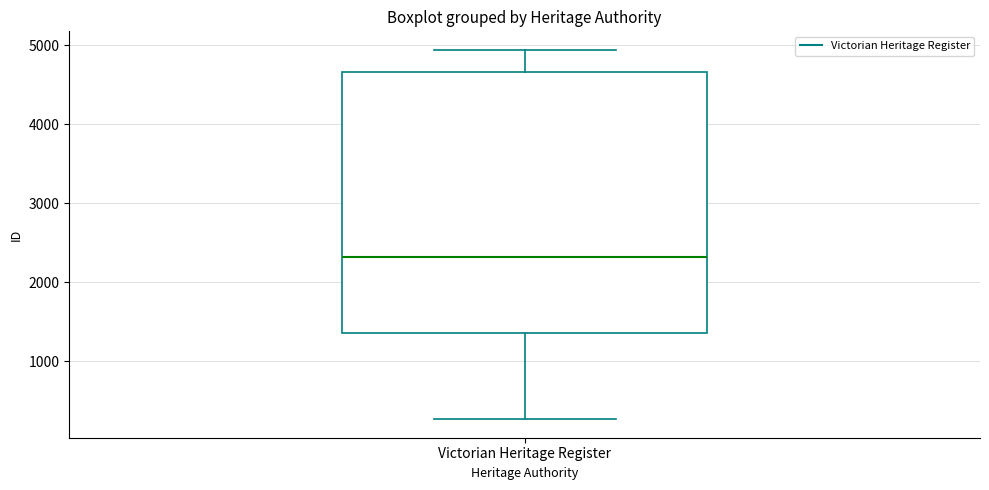

Transcribe this box plot: give where the median line is, the range the box spans, and where the two whiskers end, as read against the y-axis. The values are not printed on the chart, so give them approximately, as read against the axis.

median 2300, box 1400 to 4700, whiskers 300 to 4900